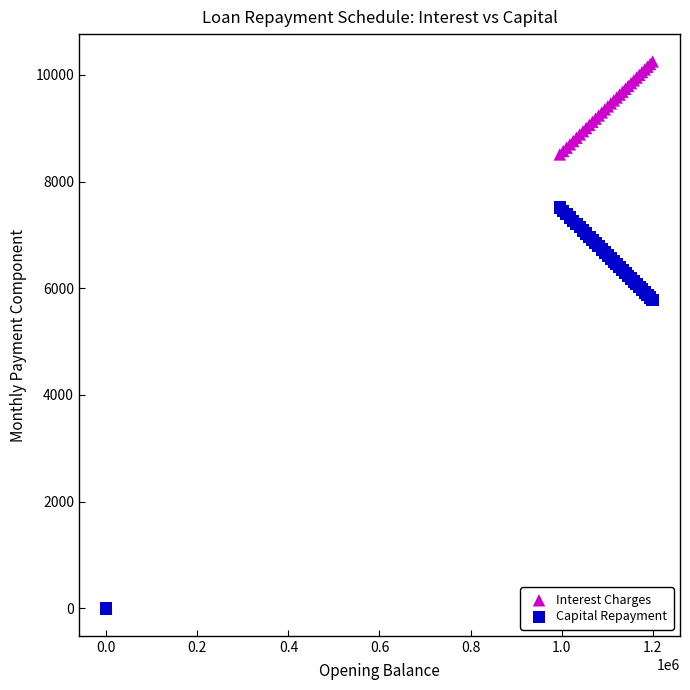

Which series reaches the maximum Y coordinate?

Interest Charges